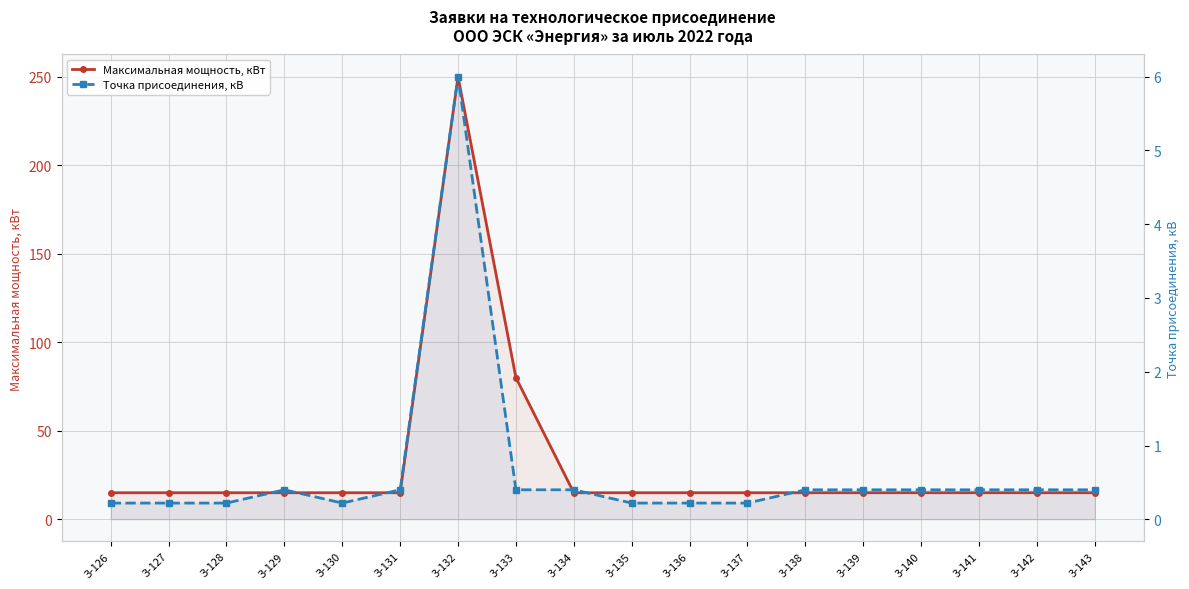

How many categories are shown in the chart?

18